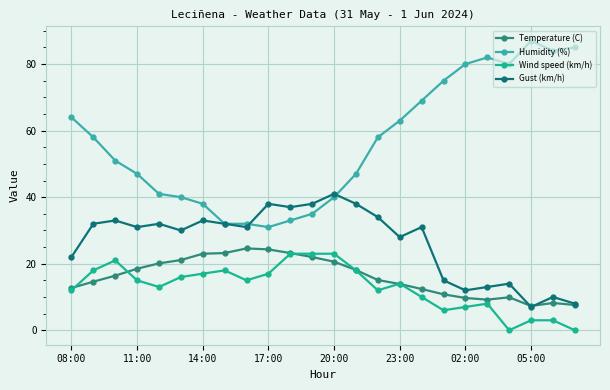

Which series has the widest spread of values?

Humidity (%)